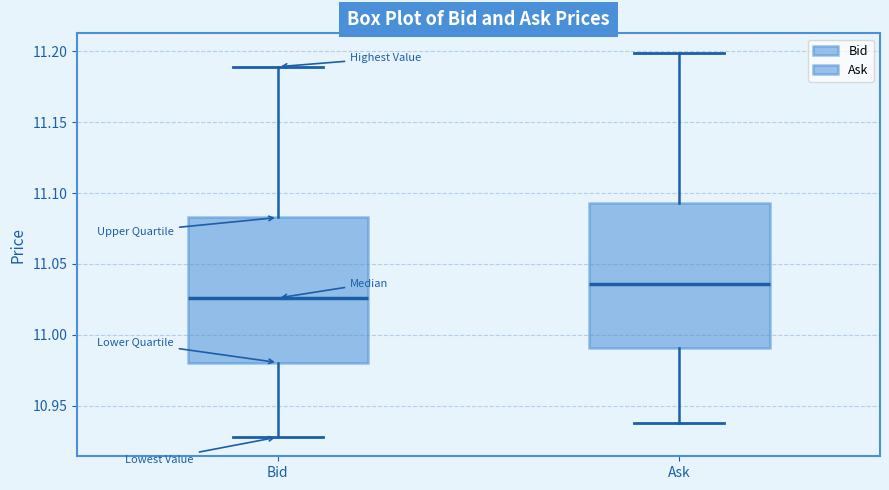

Reading left to right, transcribe this box plot: for each box, give where its median line is, the range the box spans, and where its two whiskers end, as read against the y-axis. The values are not printed on the chart, so give them approximately, as read against the axis.

Bid: median 11.025, box 10.980 to 11.085, whiskers 10.930 to 11.190
Ask: median 11.035, box 10.990 to 11.095, whiskers 10.940 to 11.200